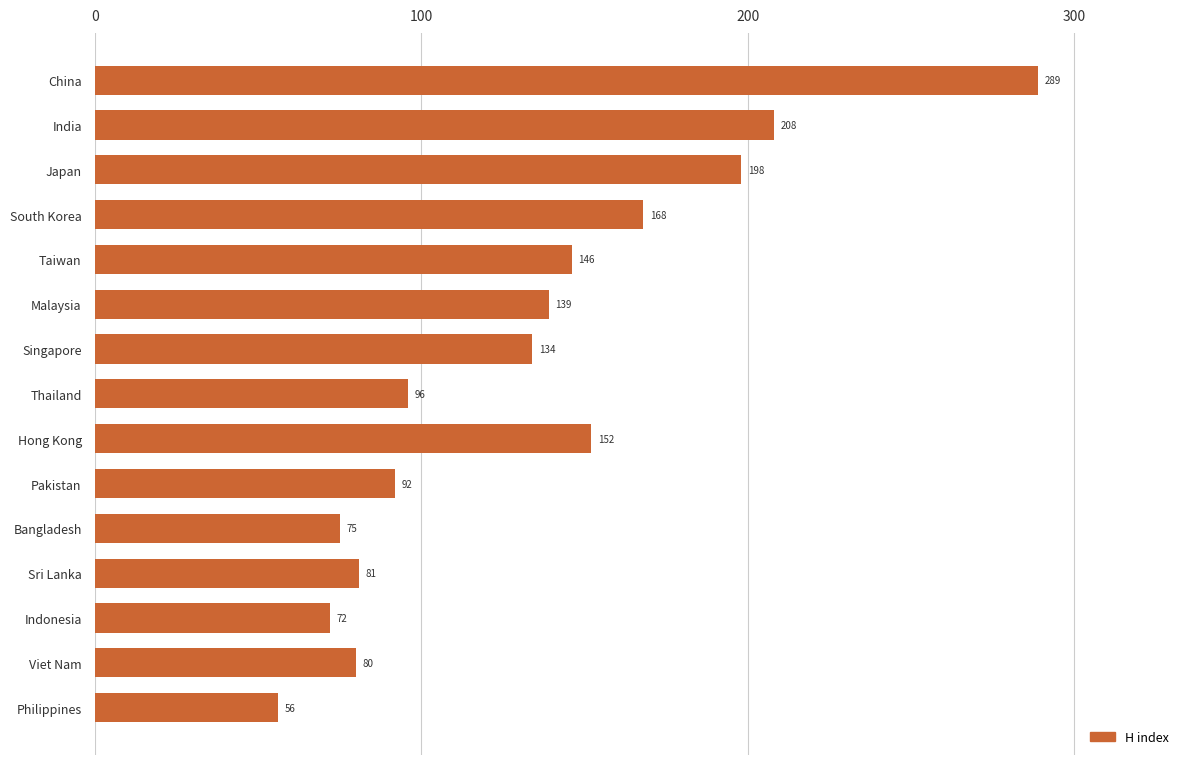

Rank the categories by value from lowest to highest.

Philippines, Indonesia, Bangladesh, Viet Nam, Sri Lanka, Pakistan, Thailand, Singapore, Malaysia, Taiwan, Hong Kong, South Korea, Japan, India, China